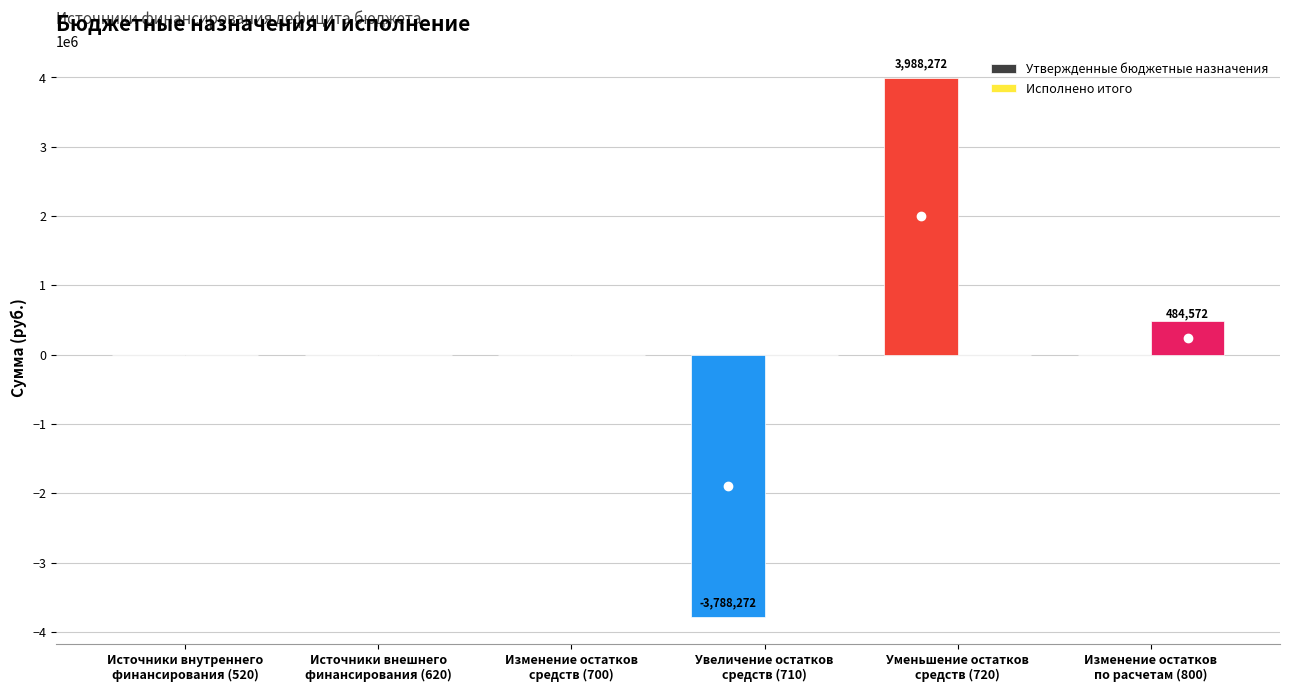

What is the sum of all Утвержденные бюджетные назначения values?

200000.0